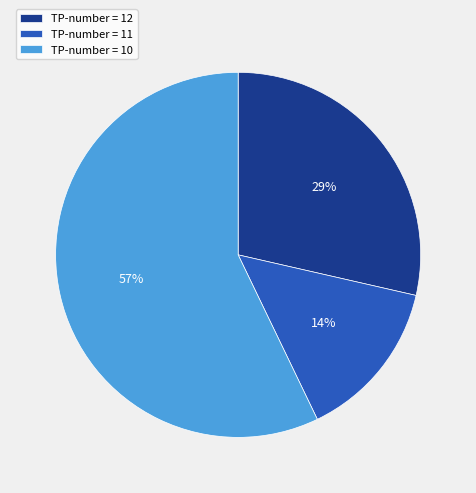

To the nearest percent, what percentage of the pie is TP-number = 11?

14%